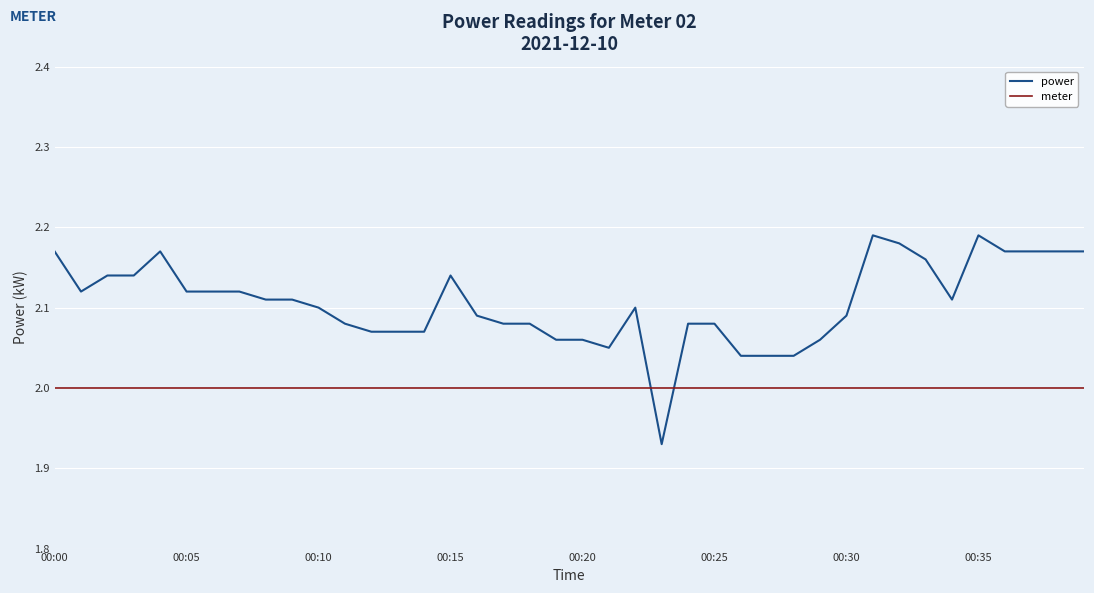

What is the difference between the maximum and minimum values in the power series?

0.3